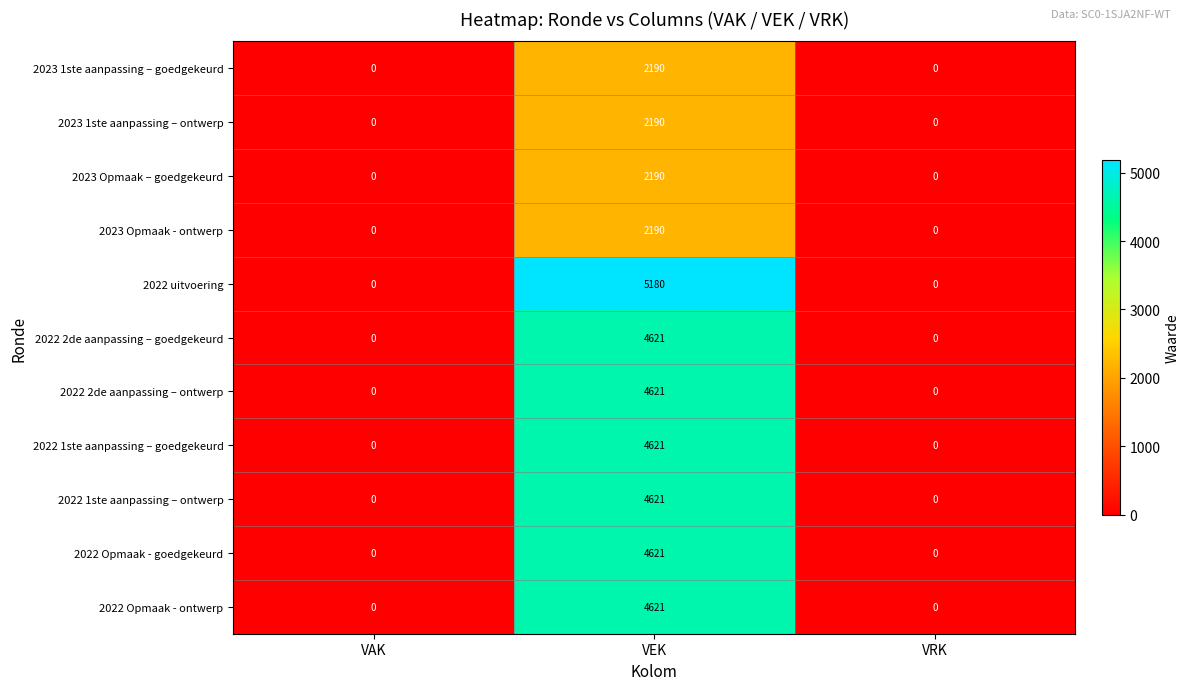

Count the 2022 Opmaak - goedgekeurd values in the range 0 to 4621.

3